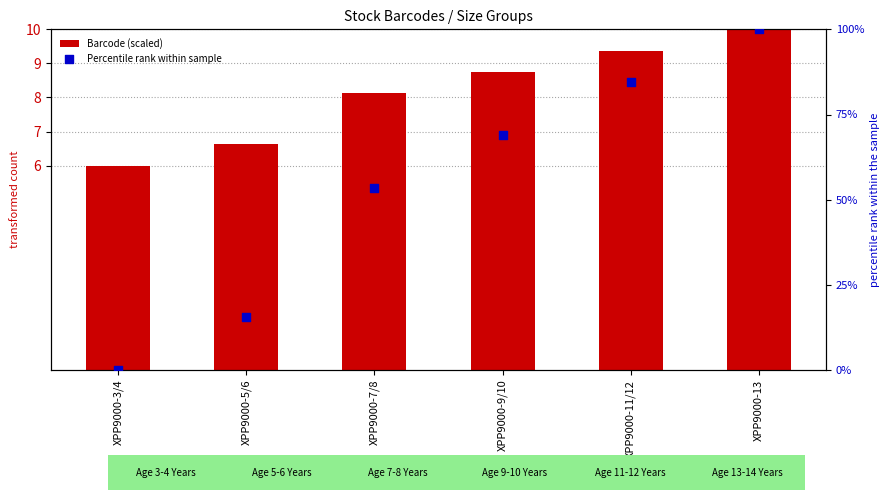

Is the value of Barcode (scaled) at XPP9000-11/12 greater than the value of Percentile rank within sample at XPP9000-11/12?

No